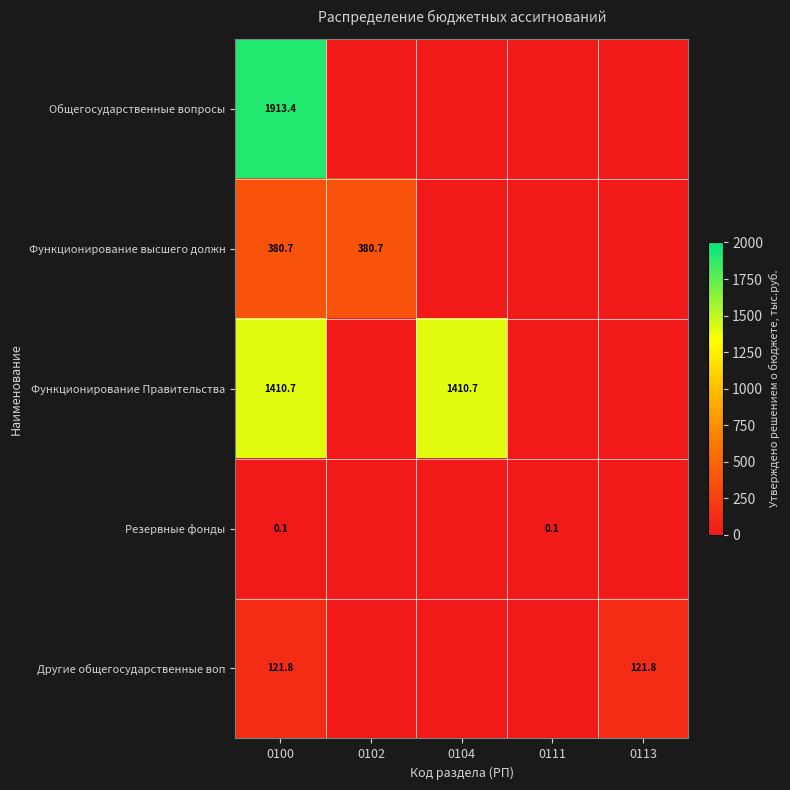

Rank the series at 0100 from highest to lowest value.

Общегосударственные вопросы, Функционирование Правительства, Функционирование высшего должн, Другие общегосударственные воп, Резервные фонды